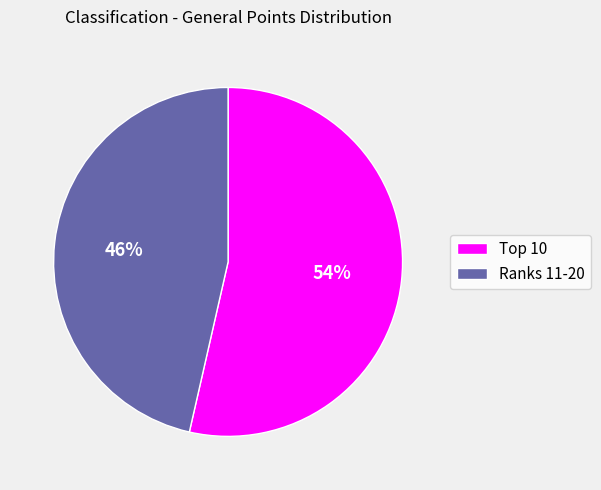

What is the smallest slice in the pie chart?

Ranks 11-20